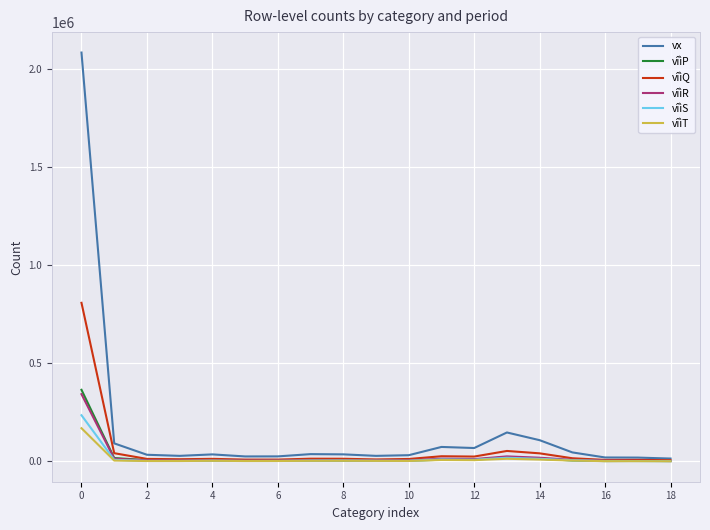

What is the highest value of the vîìQ series?

808390